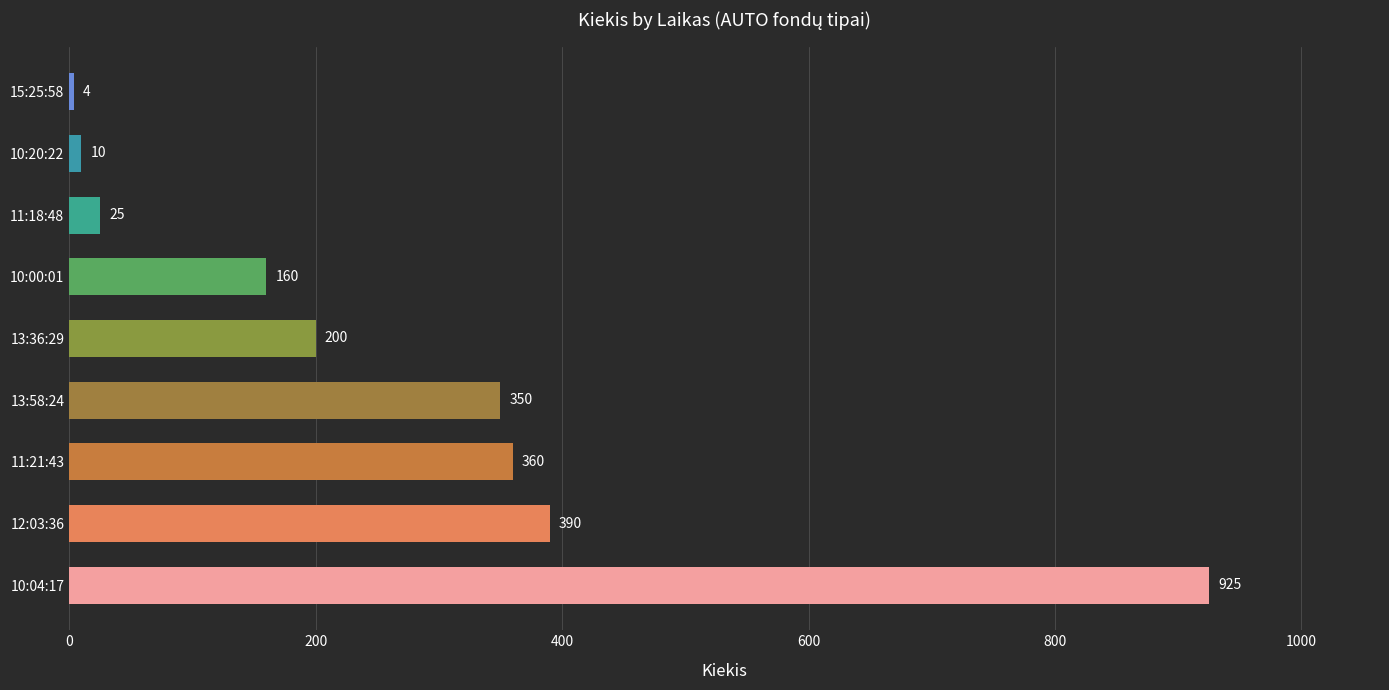

What is the approximate value at 13:58:24?

350